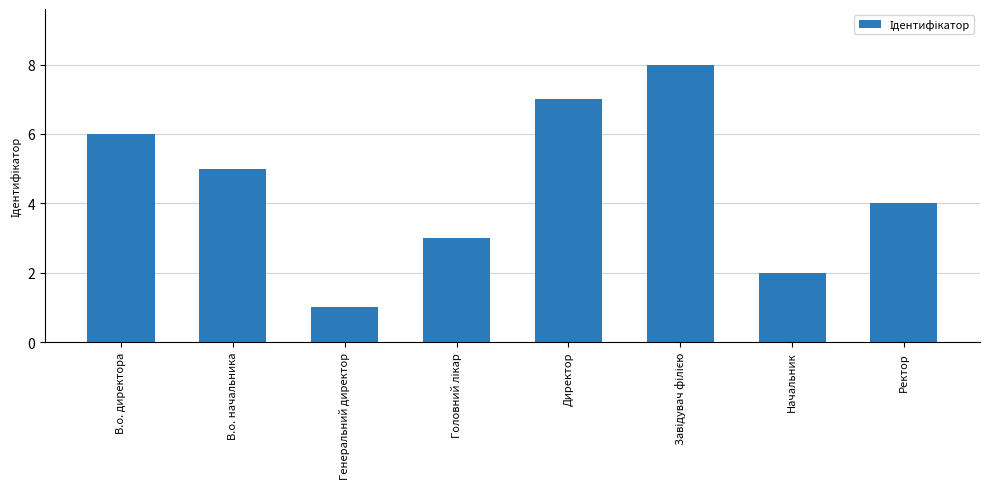

At which category does the chart reach its minimum across all series?

Генеральний директор